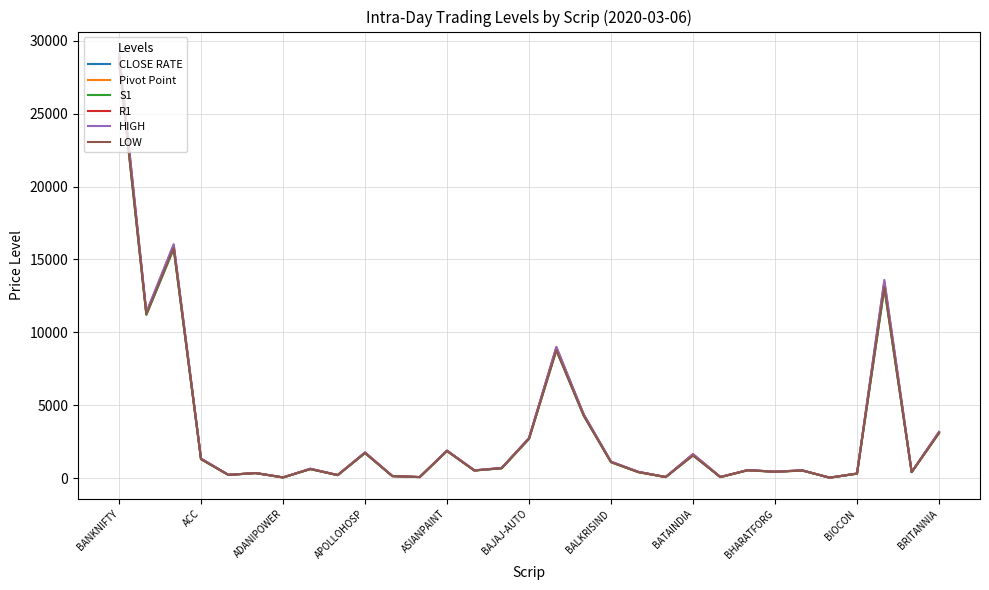

Which series has the widest spread of values?

HIGH